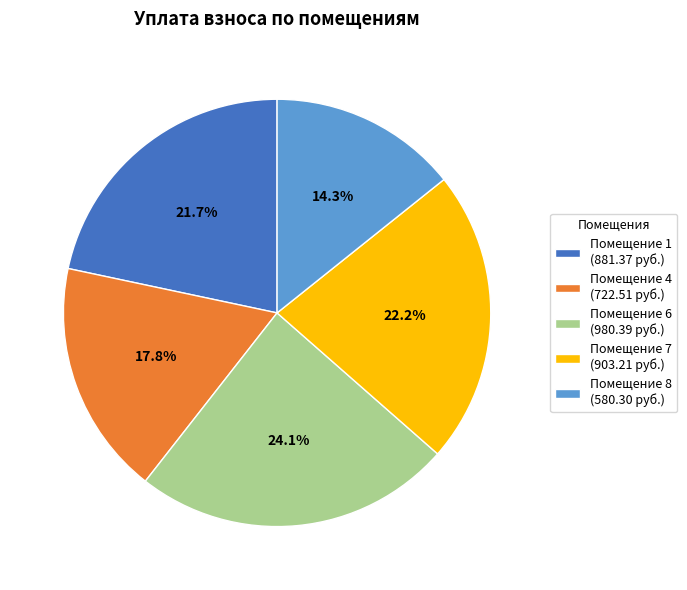

Is the sum of Помещение 1 (881.37 руб.) and Помещение 7 (903.21 руб.) greater than half?

No